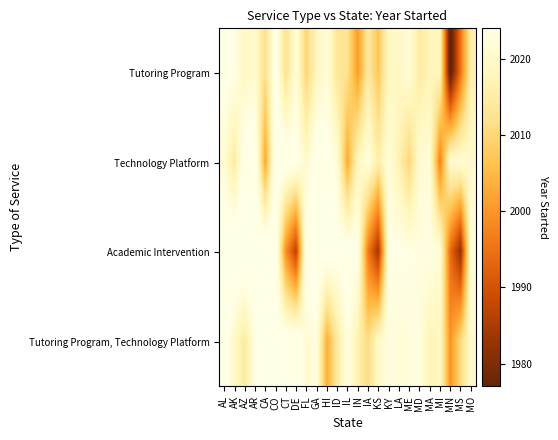

Which label corresponds to the smallest value in the chart?

MN